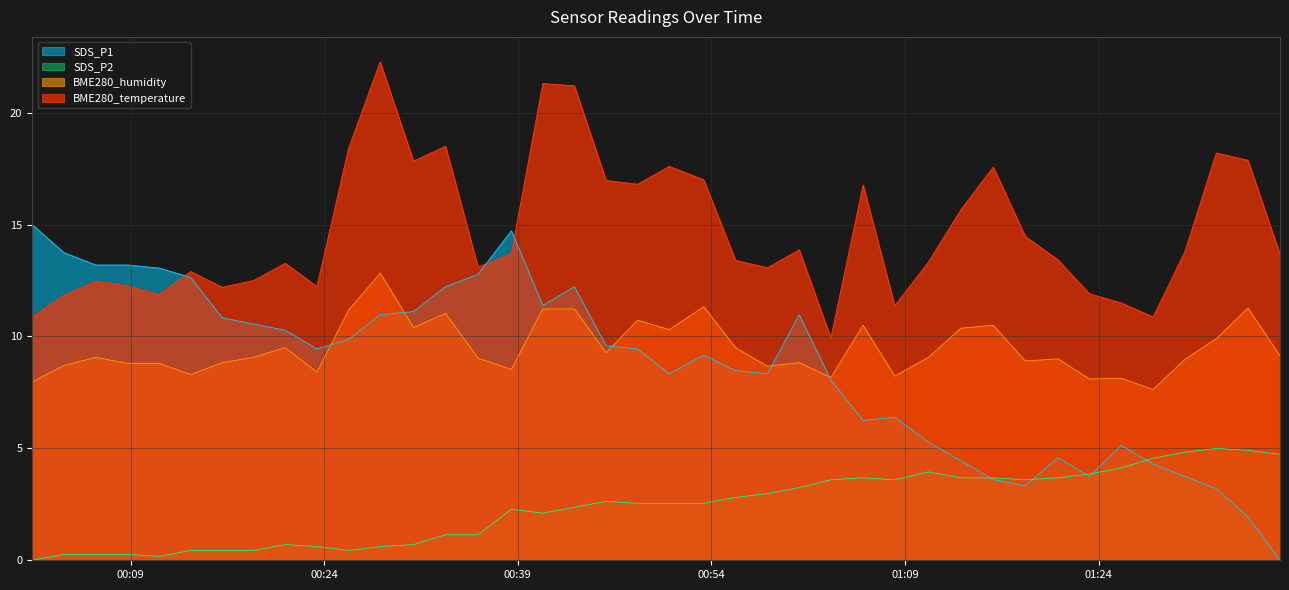

True or false: SDS_P1 and BME280_temperature intersect in this chart.

False